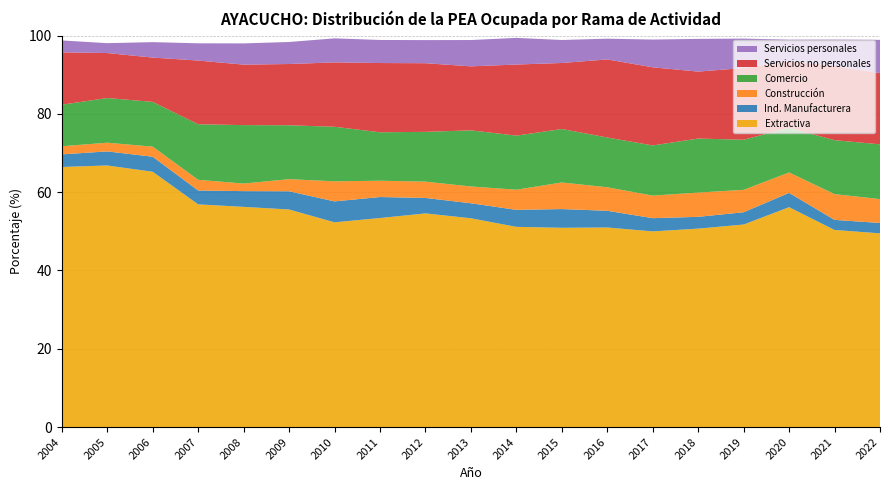

Reading right to left, list all the values displayed in this chart.

Extractiva: 2022=49.5	2021=50.4	2020=56.2	2019=51.7	2018=50.7	2017=50.0	2016=51.0	2015=50.9	2014=51.1	2013=53.3	2012=54.6	2011=53.4	2010=52.3	2009=55.6	2008=56.2	2007=56.9	2006=65.2	2005=66.8	2004=66.4
Ind. Manufacturera: 2022=2.7	2021=2.6	2020=3.7	2019=3.1	2018=3.0	2017=3.4	2016=4.3	2015=4.8	2014=4.3	2013=3.8	2012=3.9	2011=5.4	2010=5.3	2009=4.7	2008=4.0	2007=3.5	2006=3.8	2005=3.6	2004=3.2
Construcción: 2022=6.1	2021=6.6	2020=5.2	2019=5.7	2018=6.2	2017=5.8	2016=6.0	2015=6.8	2014=5.1	2013=4.3	2012=4.2	2011=4.2	2010=5.1	2009=3.1	2008=1.9	2007=2.7	2006=2.6	2005=2.2	2004=2.1
Comercio: 2022=14.0	2021=13.8	2020=11.4	2019=12.8	2018=13.8	2017=12.8	2016=12.7	2015=13.7	2014=13.8	2013=14.3	2012=12.7	2011=12.4	2010=13.9	2009=13.8	2008=14.9	2007=14.2	2006=11.4	2005=11.4	2004=10.6
Servicios no personales: 2022=18.2	2021=19.0	2020=17.1	2019=18.3	2018=17.1	2017=20.0	2016=19.9	2015=16.9	2014=18.2	2013=16.4	2012=17.5	2011=17.7	2010=16.4	2009=15.7	2008=15.5	2007=16.3	2006=11.3	2005=11.5	2004=13.4
Servicios personales: 2022=8.5	2021=6.7	2020=5.5	2019=7.5	2018=8.4	2017=7.1	2016=5.3	2015=5.9	2014=6.8	2013=6.7	2012=5.9	2011=5.9	2010=6.1	2009=5.6	2008=5.4	2007=4.4	2006=3.9	2005=2.5	2004=3.0